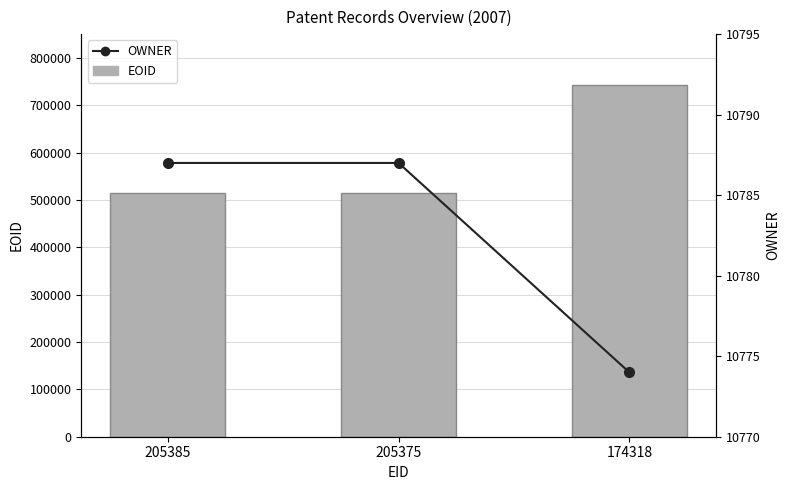

What is the greatest value displayed?

741543